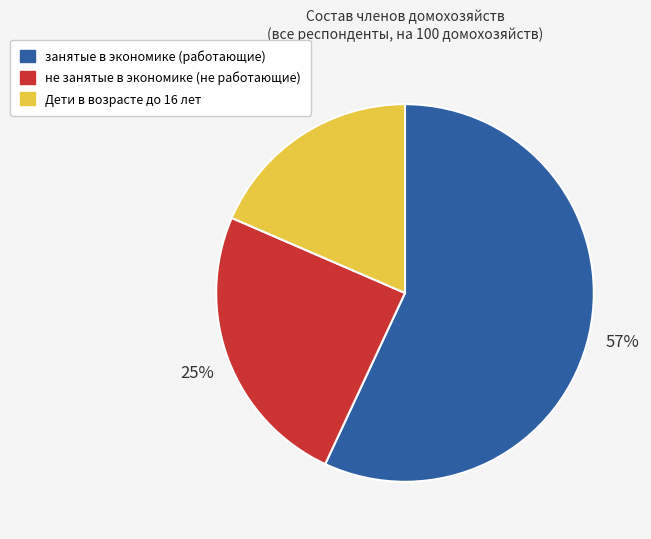

To the nearest percent, what is the combined percentage of Дети в возрасте до 16 лет and не занятые в экономике (не работающие)?

43%